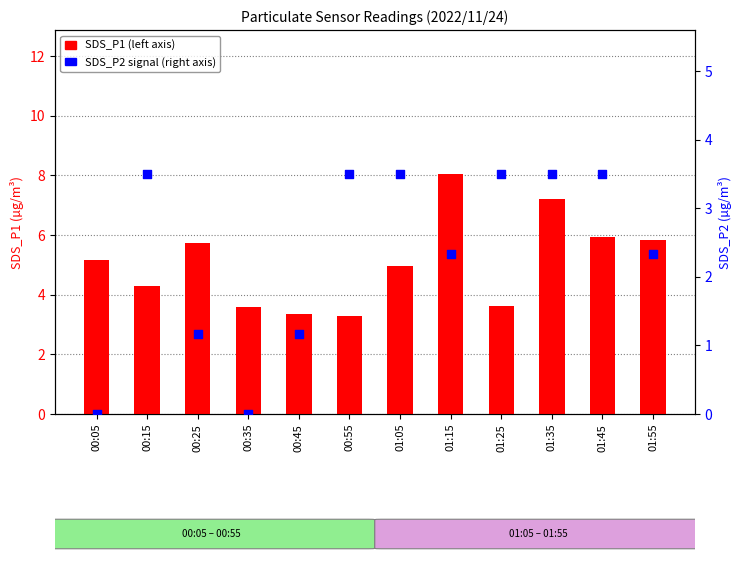

Which series has the largest total across all categories?

SDS_P1